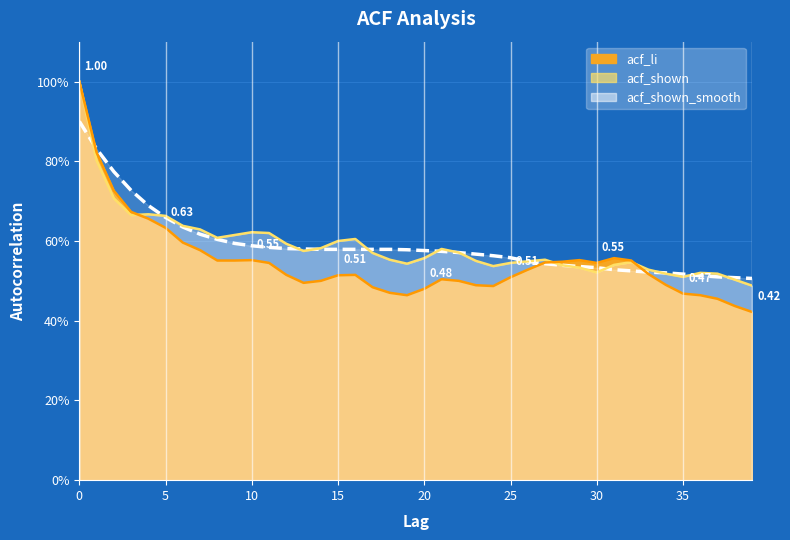

How many data points does each series have?

40